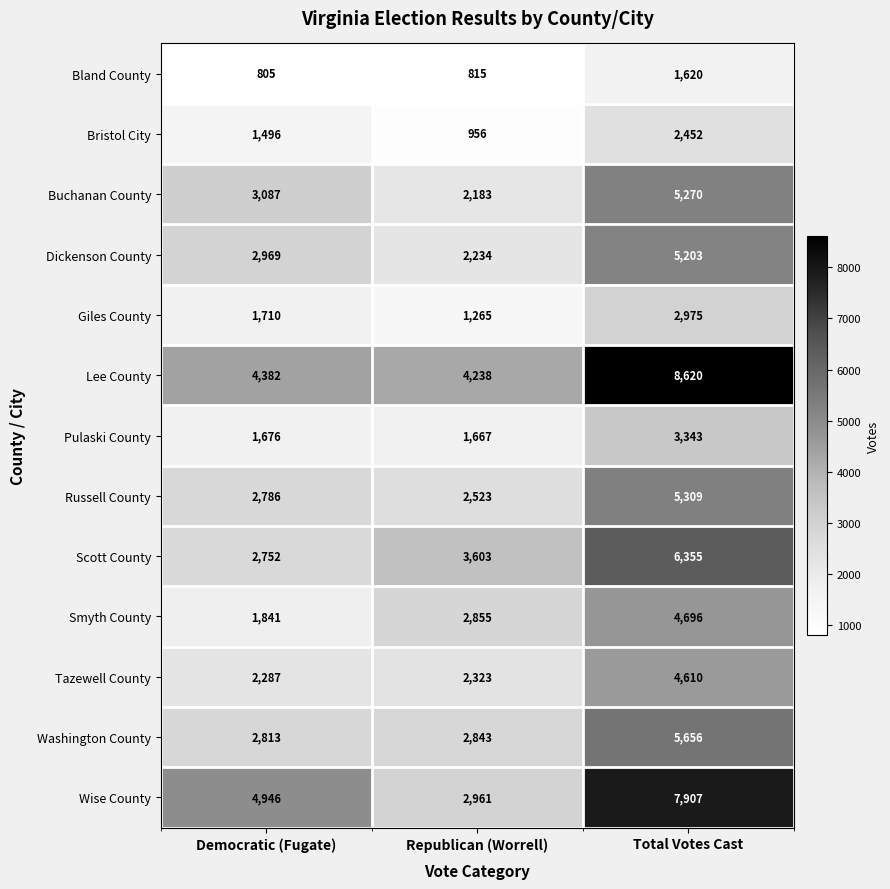

What is the difference between the maximum and minimum values in the Russell County series?

2786